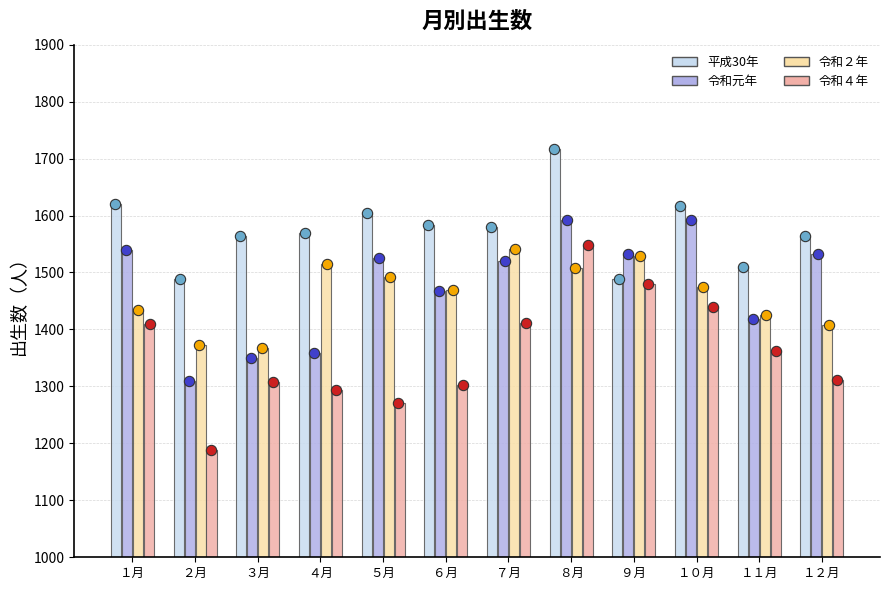

At which category is the sum across all series the highest?

８月